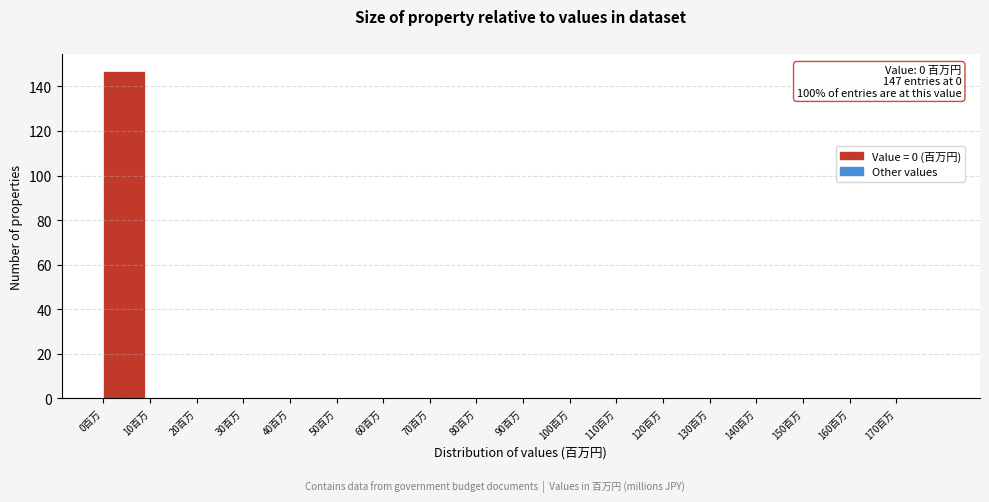

Over which range of the x-axis is the bar tallest?

0 to 10